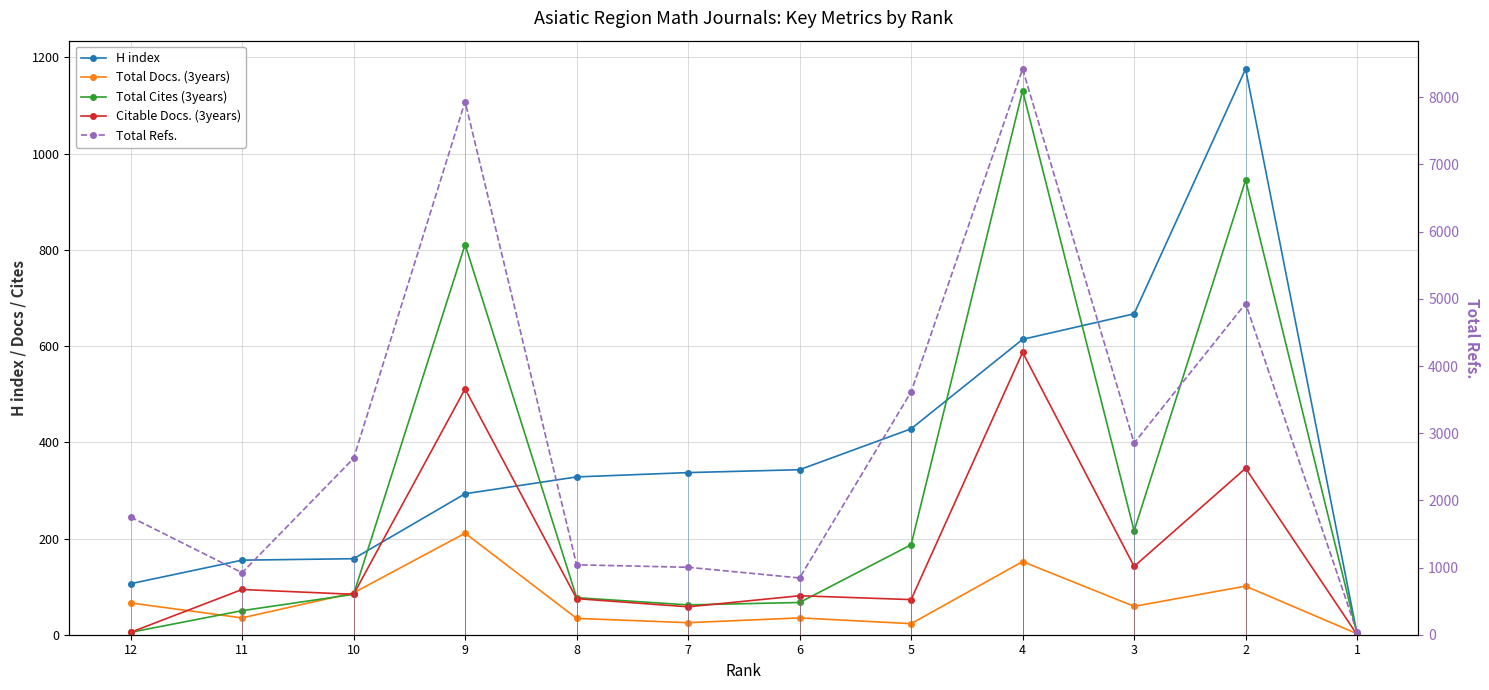

How many lines are shown in the chart?

5